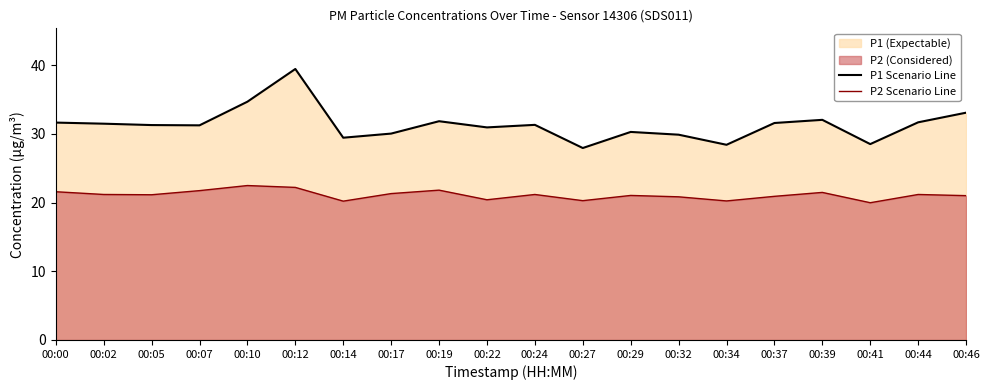

What is the greatest value displayed?

39.4